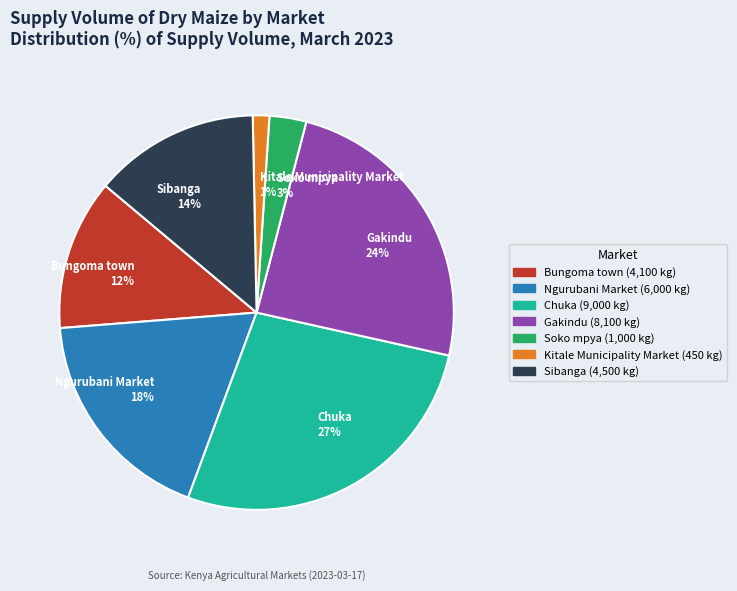

Does Bungoma town represent more than half of the total?

No